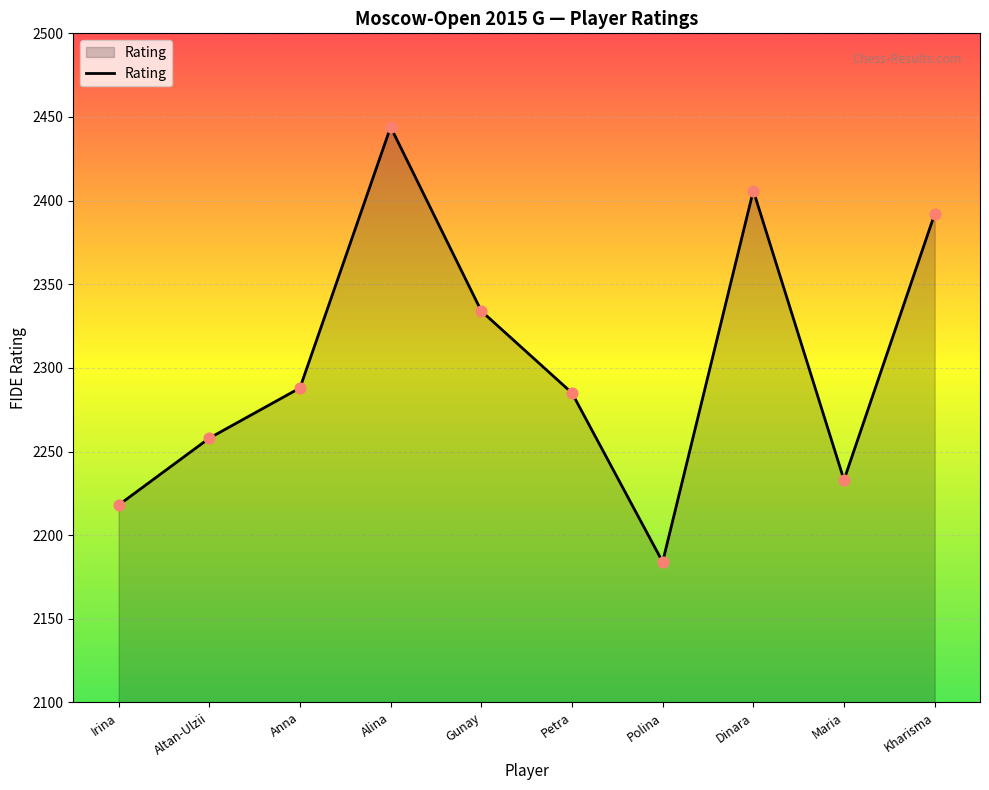

Which has a higher value, Irina or Kharisma?

Kharisma